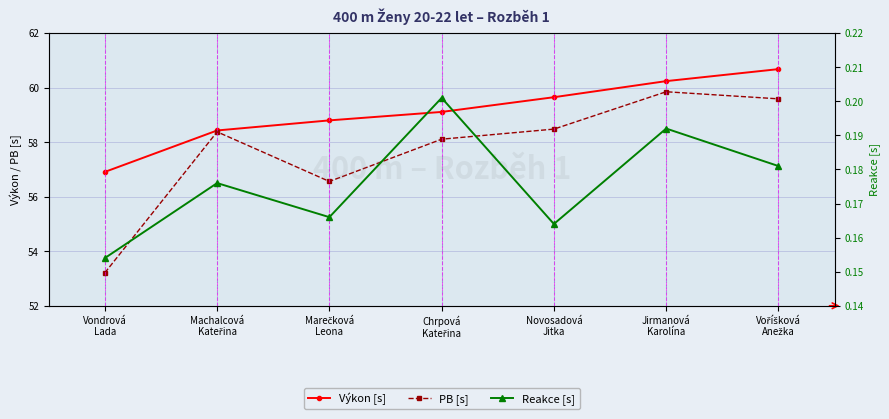

Reading right to left, extract all data points from this chart.

Výkon [s]: Voříšková
Anežka=60.7	Jirmanová
Karolína=60.2	Novosadová
Jitka=59.6	Chrpová
Kateřina=59.1	Marečková
Leona=58.8	Machalcová
Kateřina=58.4	Vondrová
Lada=56.9
PB [s]: Voříšková
Anežka=59.6	Jirmanová
Karolína=59.9	Novosadová
Jitka=58.5	Chrpová
Kateřina=58.1	Marečková
Leona=56.6	Machalcová
Kateřina=58.4	Vondrová
Lada=53.2
Reakce [s]: Voříšková
Anežka=0.2	Jirmanová
Karolína=0.2	Novosadová
Jitka=0.2	Chrpová
Kateřina=0.2	Marečková
Leona=0.2	Machalcová
Kateřina=0.2	Vondrová
Lada=0.2